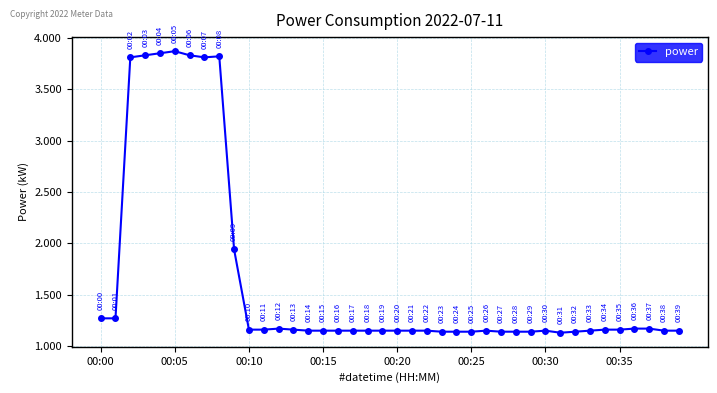

True or false: the data has more than 2 interior local peaks.

True